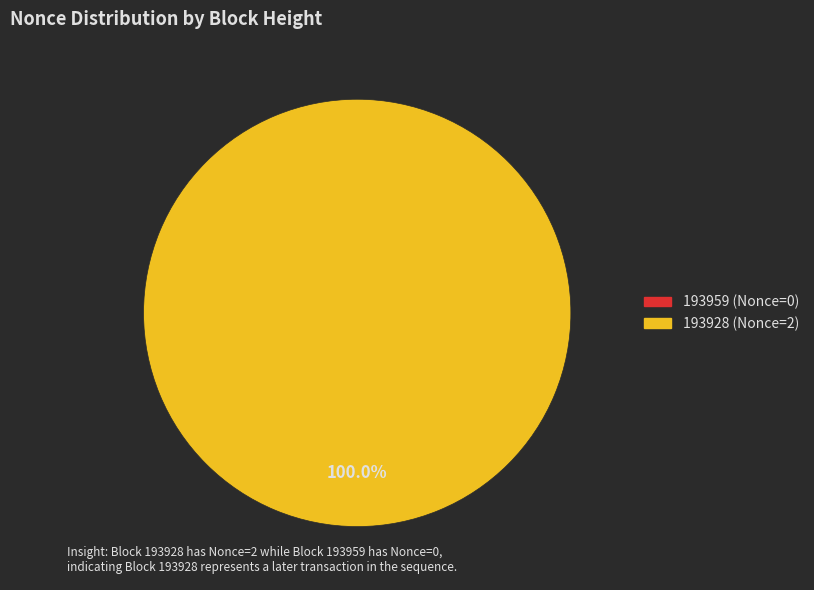

What is the largest slice in the pie chart?

193928